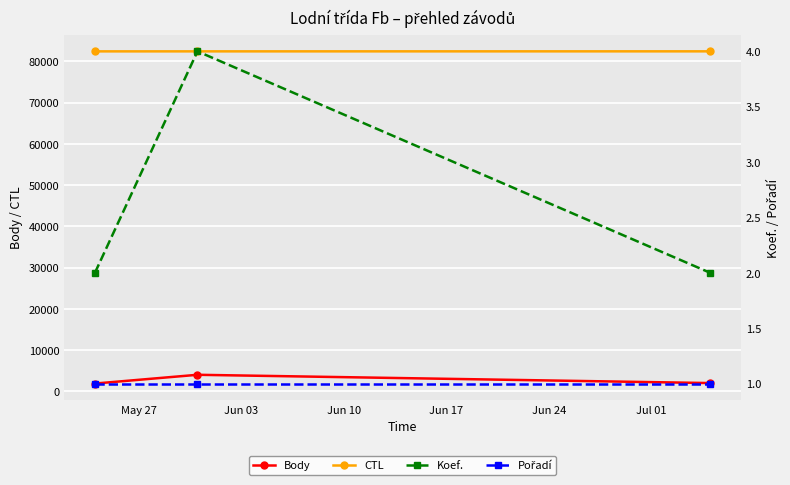

What is the value of the CTL point at the 3rd from the left?

82412